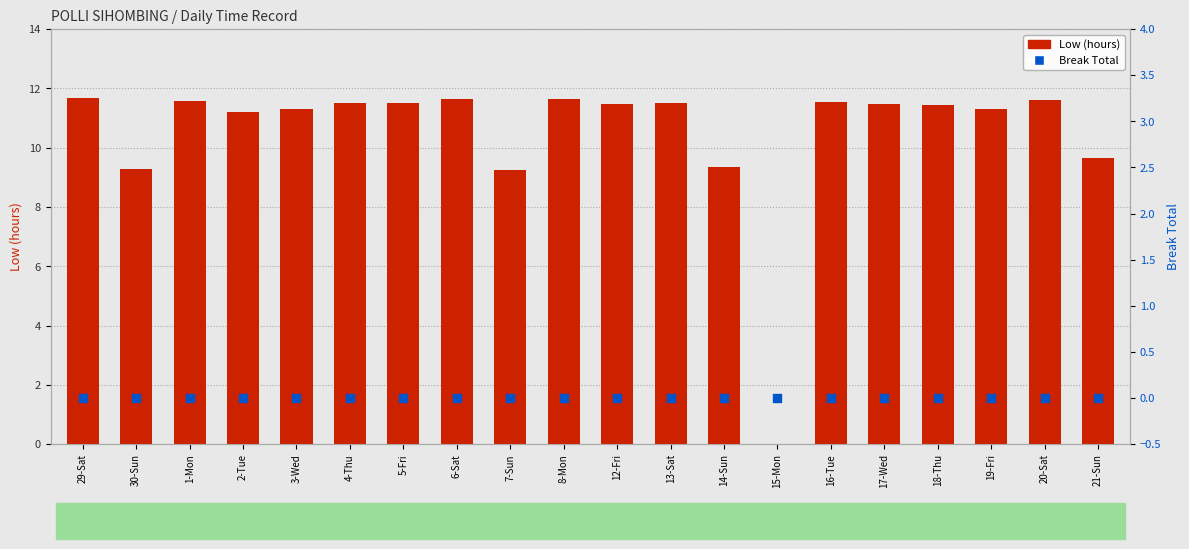

Which series has the largest total across all categories?

Low (hours)